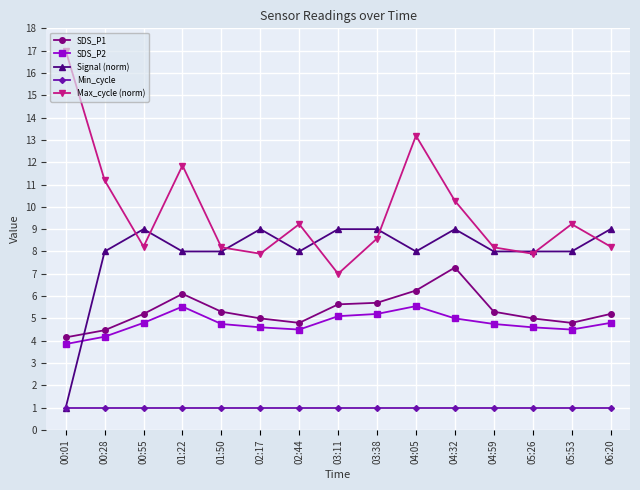

True or false: Max_cycle (norm) and SDS_P1 intersect in this chart.

False